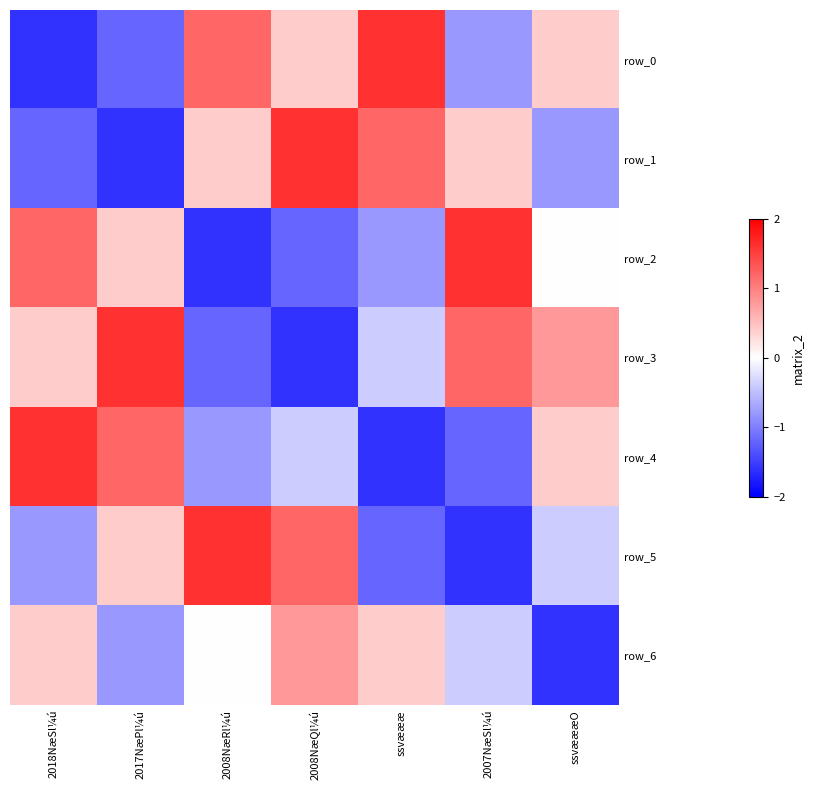

What is the difference between the highest and lowest values at ssvæææ?

3.2